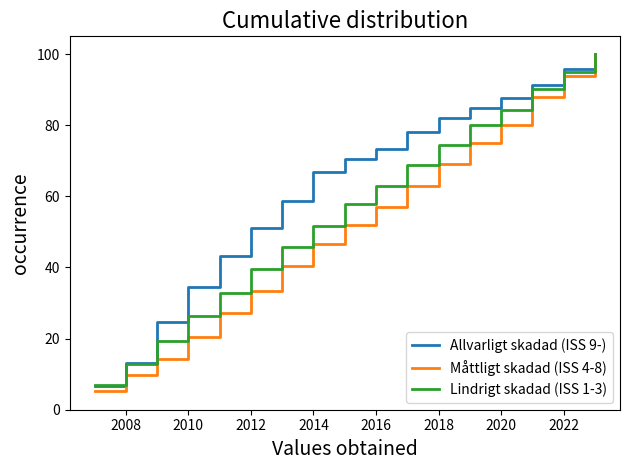

What is the greatest value displayed?

100.0